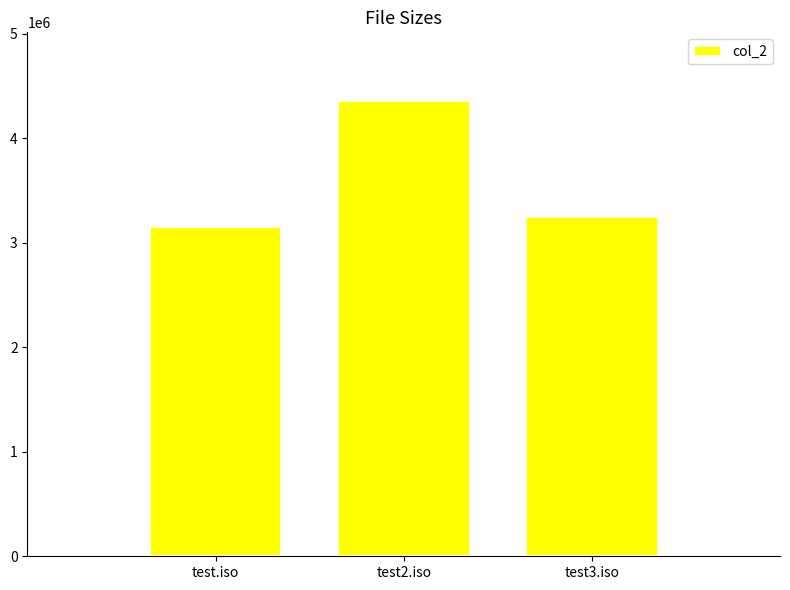

The chart shows a value of 1288626 at test.iso. True or false?

False